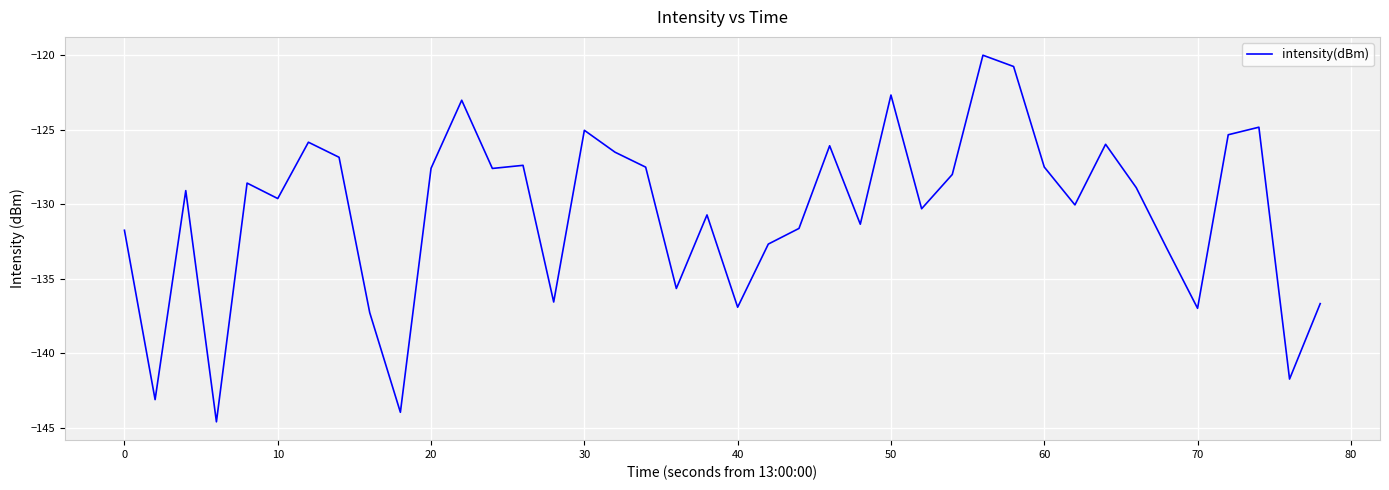

What is the maximum value shown in the chart?

-120.0